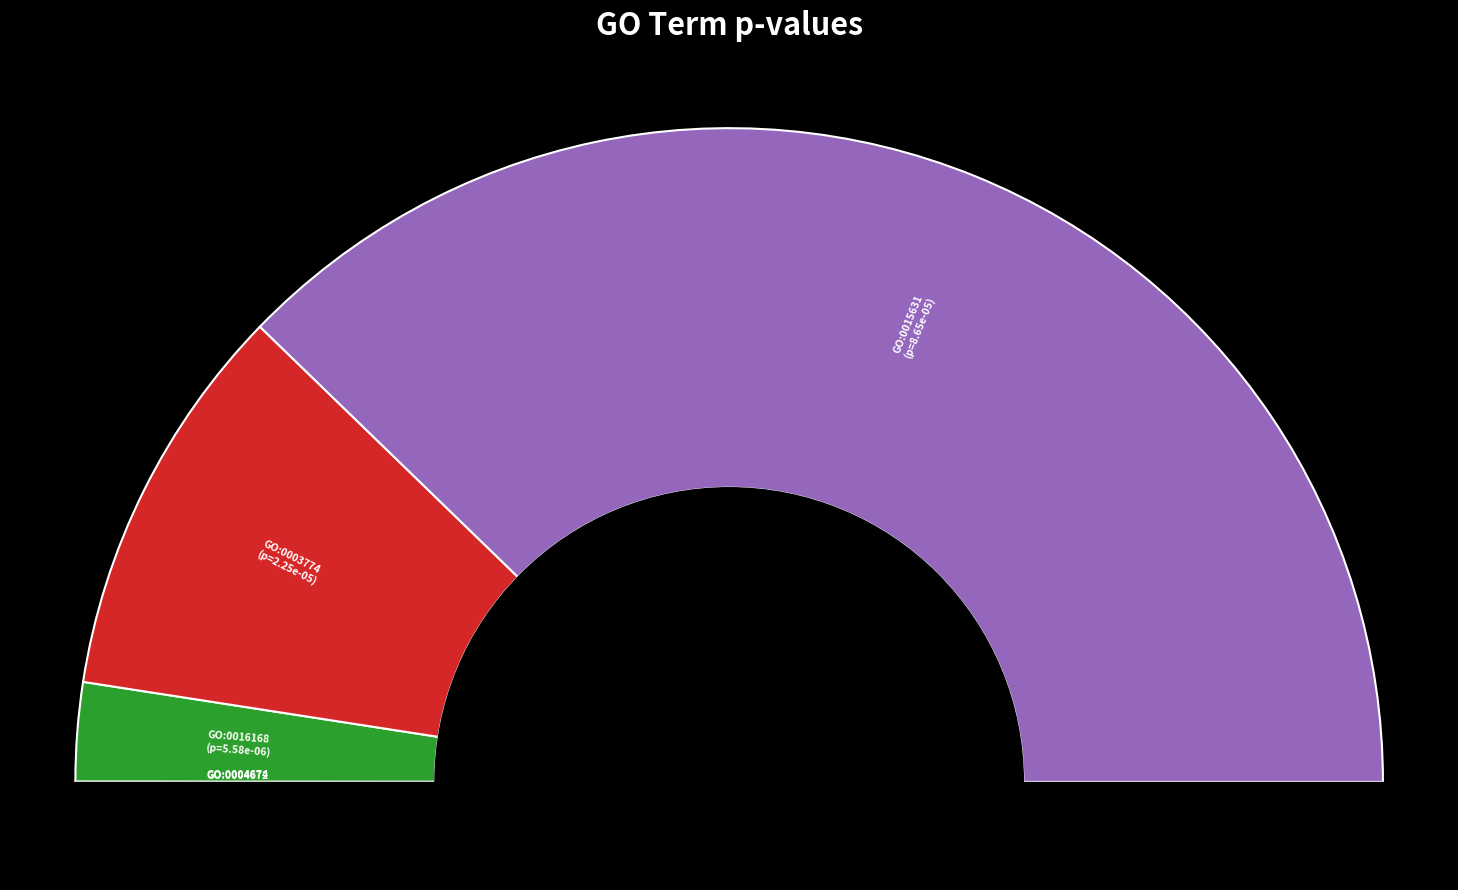

How many segments does this pie chart have?

5